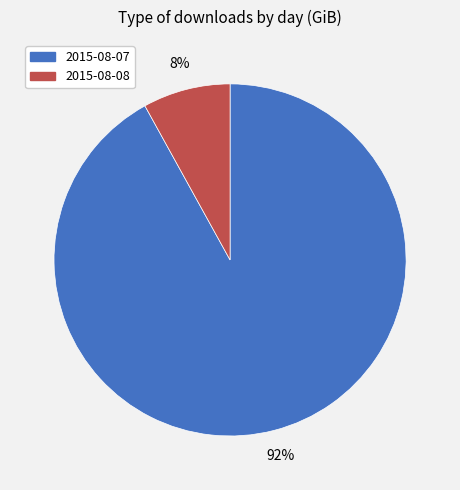

Combined, do 2015-08-07 and 2015-08-08 account for over 50%?

Yes